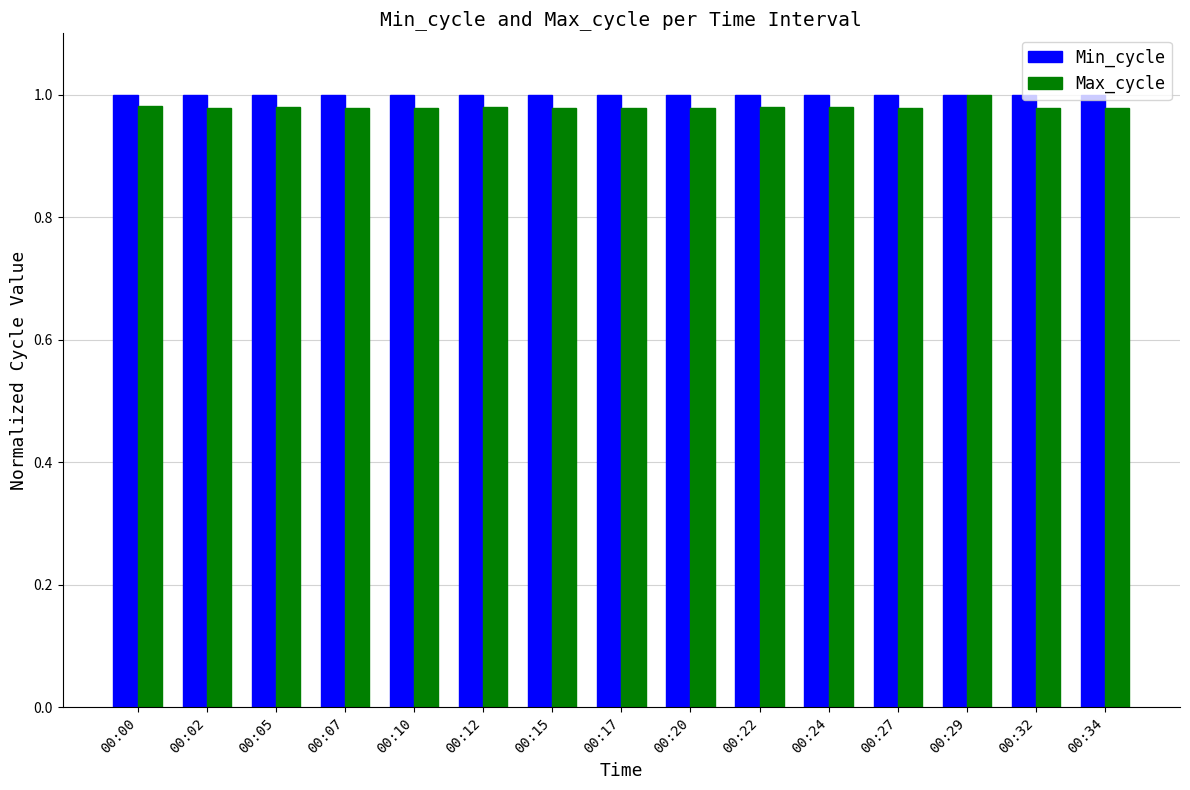

What is the sum of the Max_cycle values at 00:32 and 00:00?

2.0